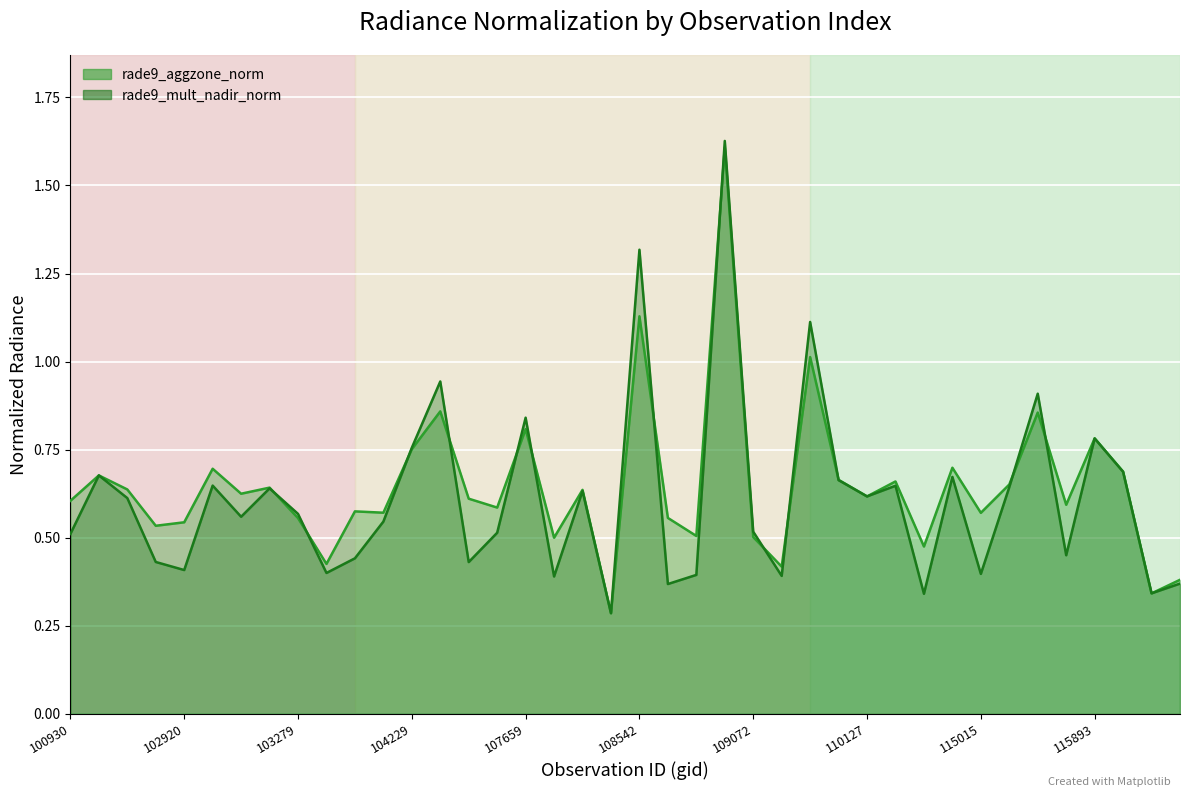

What position from the left is 104229?

4